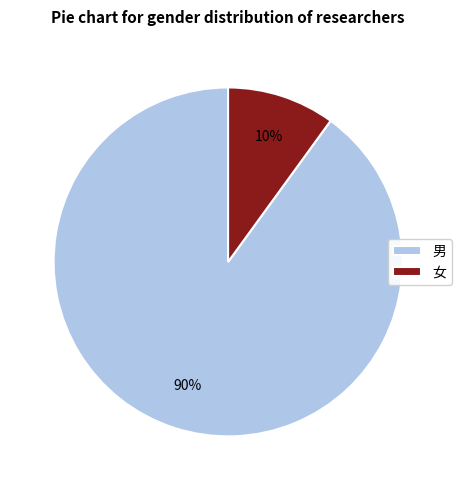

To the nearest percent, what is the difference between the largest and smallest slice percentages?

80%